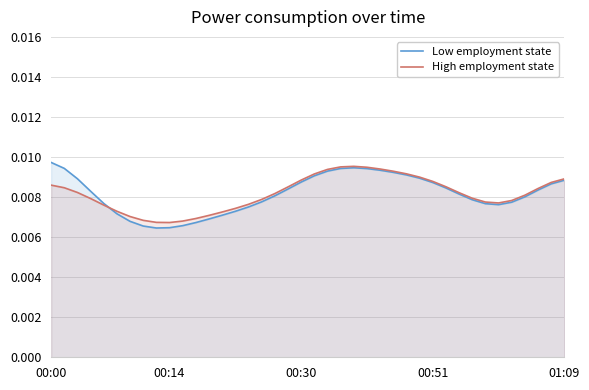

What are all the series names shown in the legend?

Low employment state, High employment state